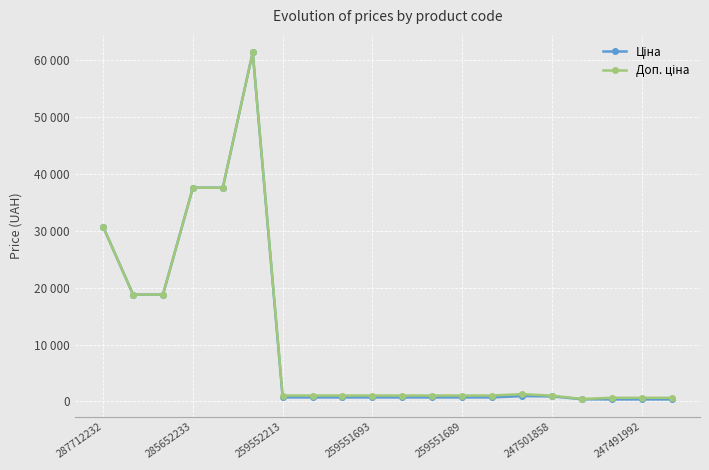

What is the average value of the Доп. ціна series?

10884.3